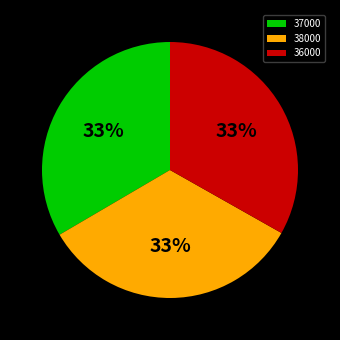

How many slices are in this pie chart?

3